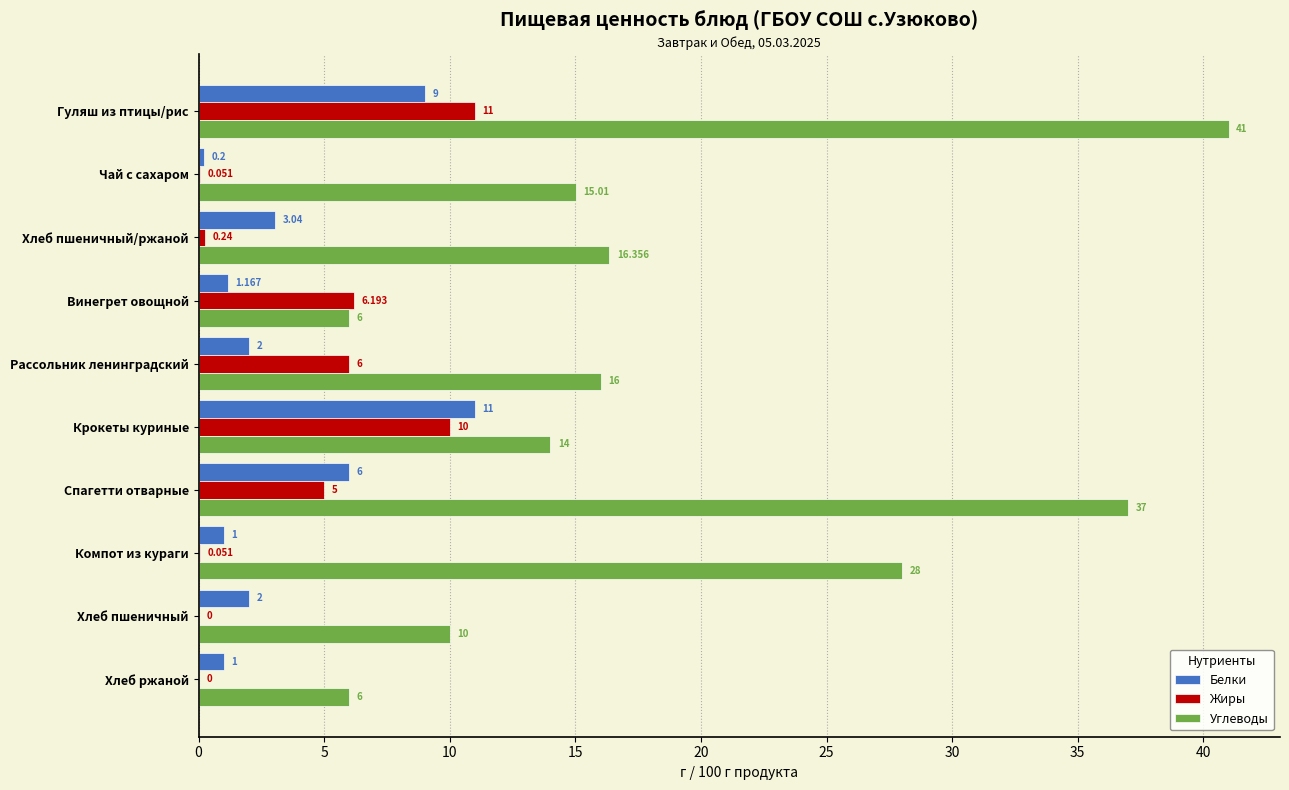

Where is Белки nearest to the value 5?

Спагетти отварные